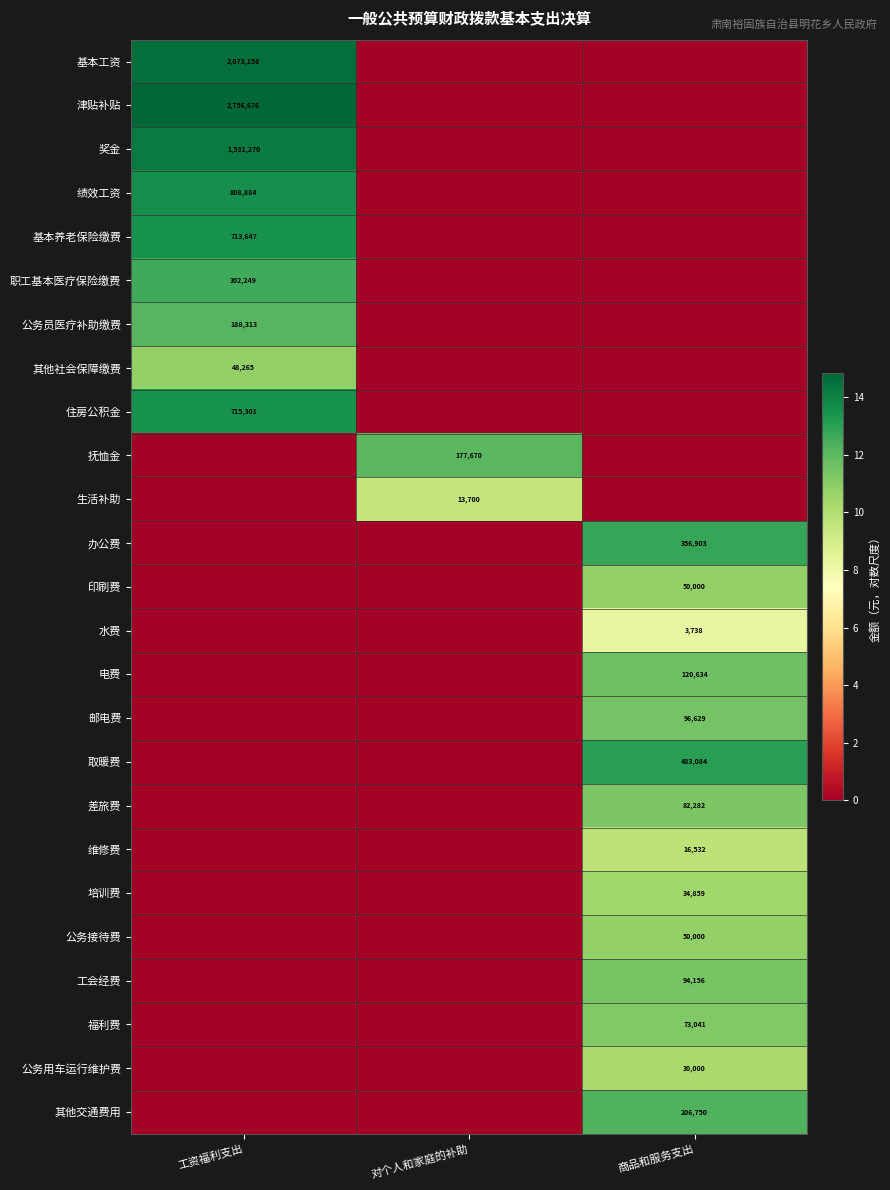

Is it true that 公务接待费 equals 76024 at 商品和服务支出?

False